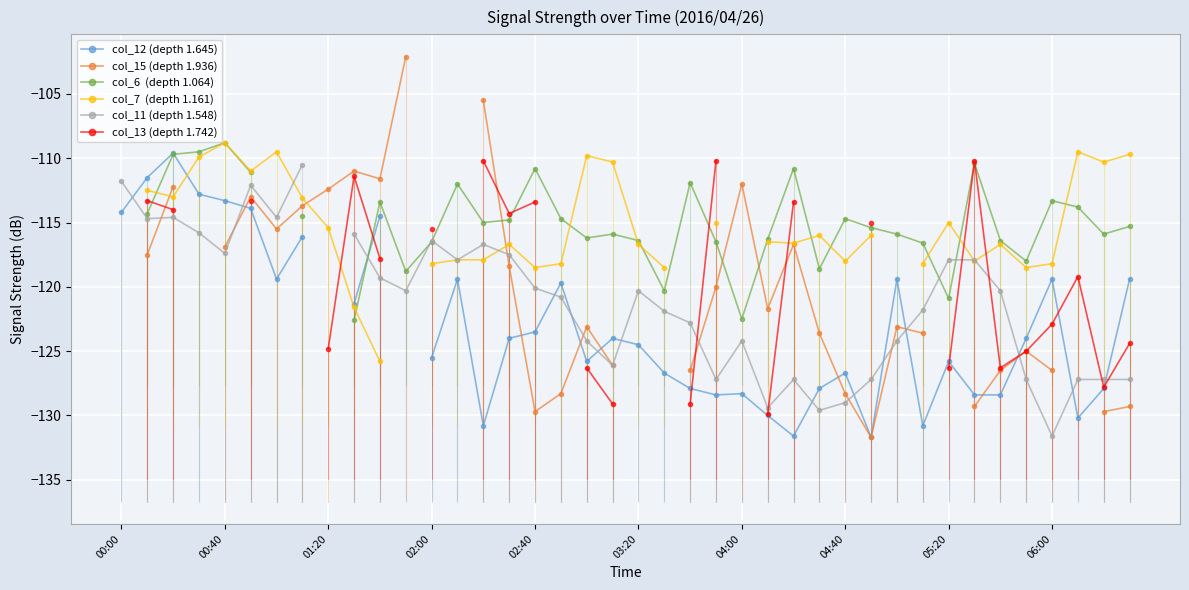

What is the value of the col_13 (depth 1.742) point at the 16th from the left?

-114.3